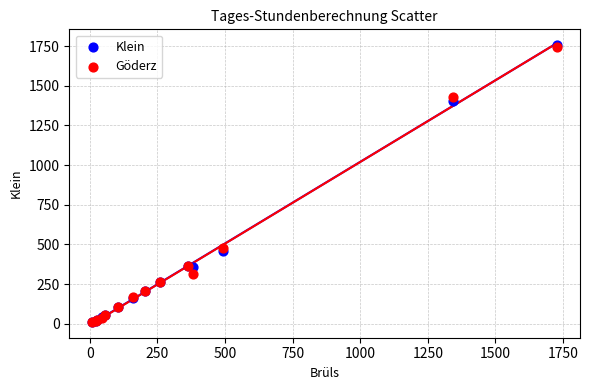

What are all the series names shown in the legend?

Klein, Göderz